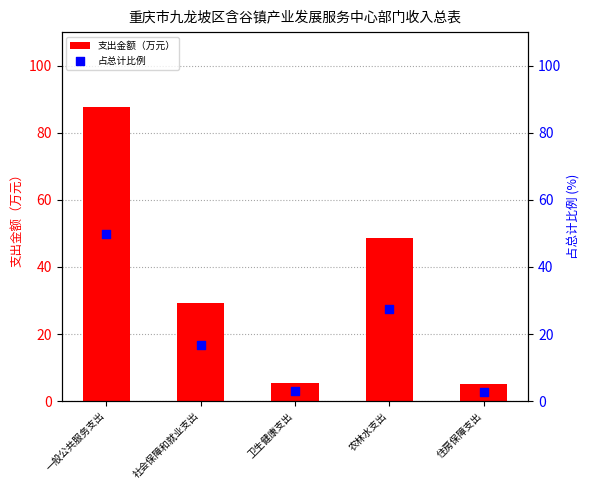

Which series contains the highest Y value?

支出金额（万元）